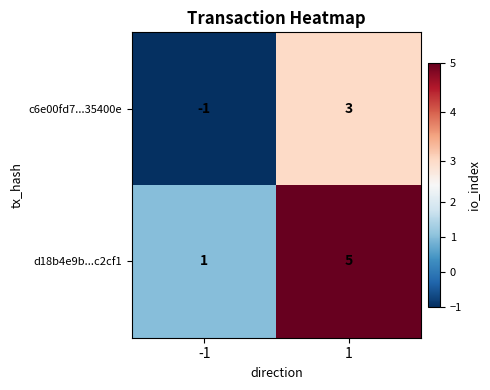

What is the difference between the highest and lowest values at 1?

2